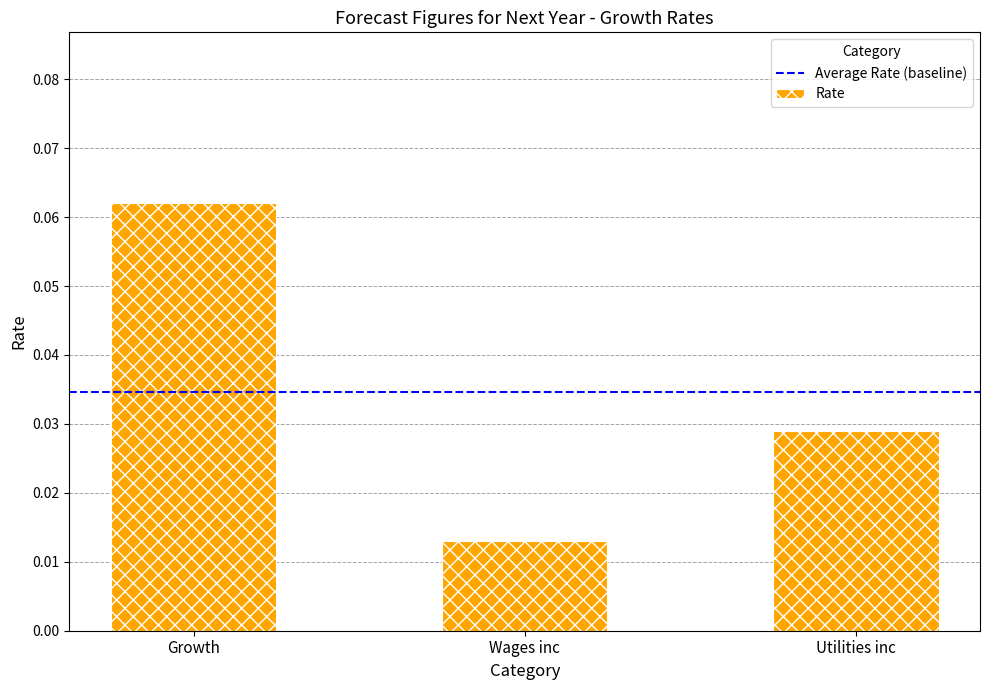

What is the label of the 2nd bar from the left?

Wages inc